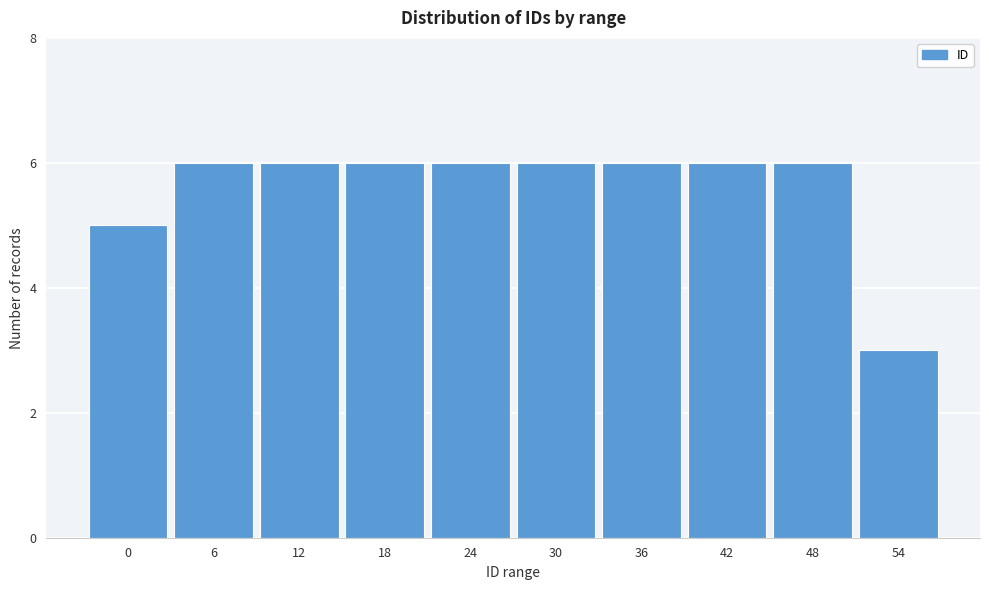

Reading right to left, extract all data points from this chart.

54=3	48=6	42=6	36=6	30=6	24=6	18=6	12=6	6=6	0=5